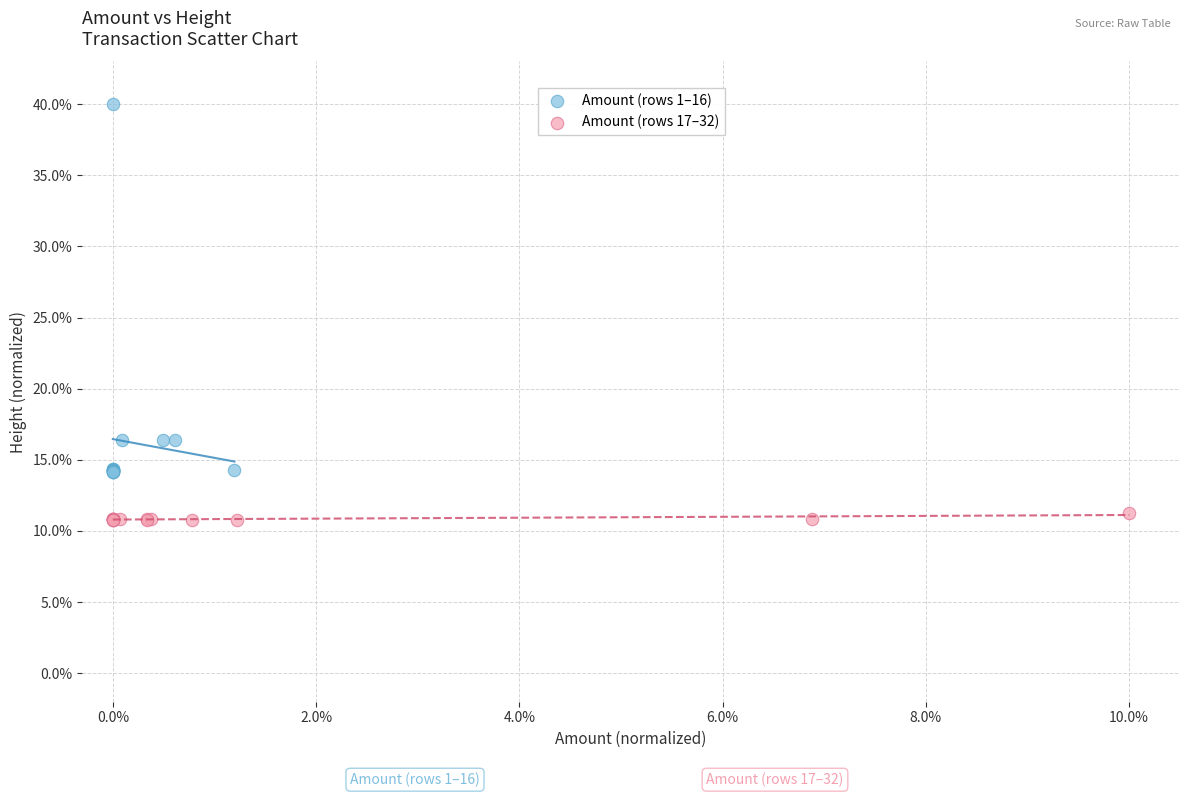

Which series contains the highest Y value?

Amount (rows 1–16)